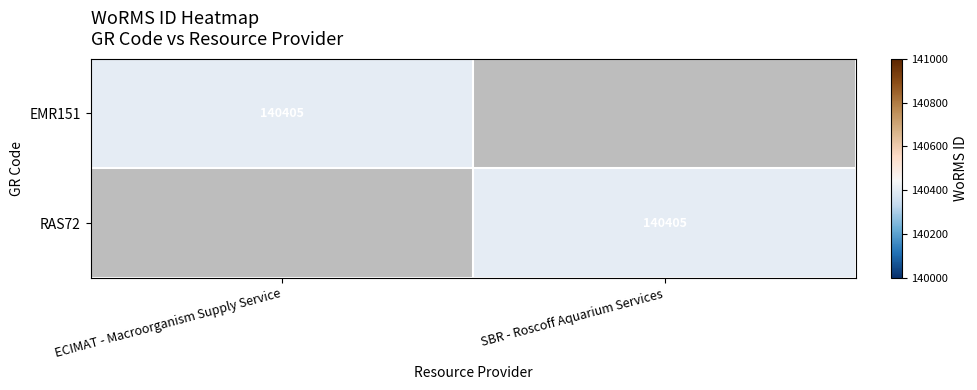

The value of EMR151 at ECIMAT - Macroorganism Supply Service is 140405. True or false?

True